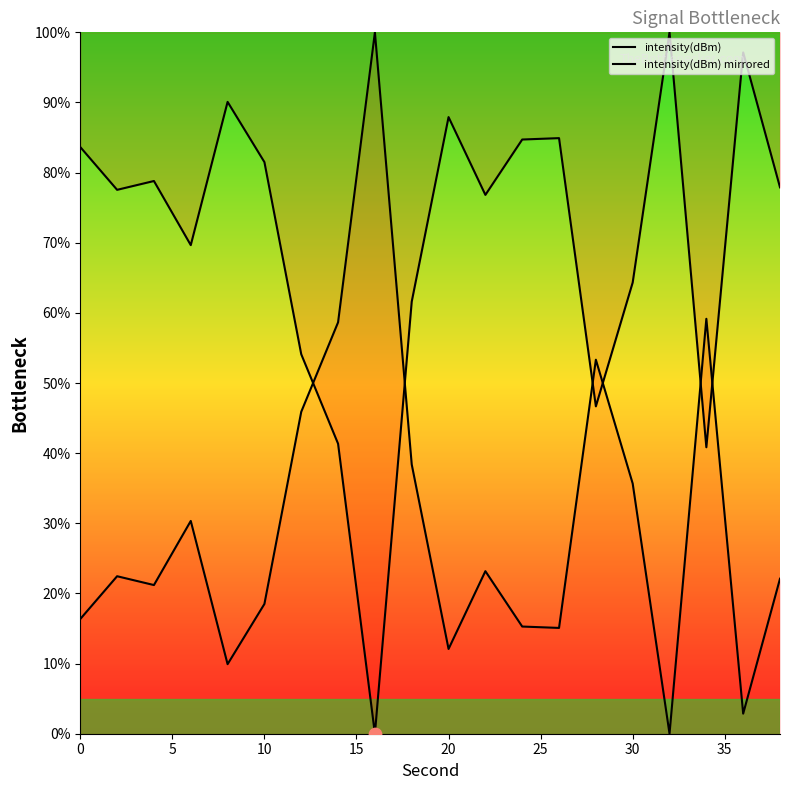

Which series reaches the maximum Y coordinate?

intensity(dBm)